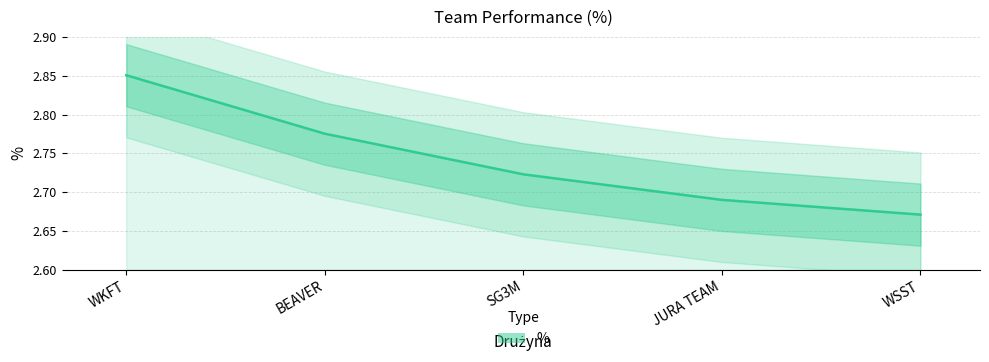

Approximately how many times larger is the value at SG3M compared to WSST?

1.0